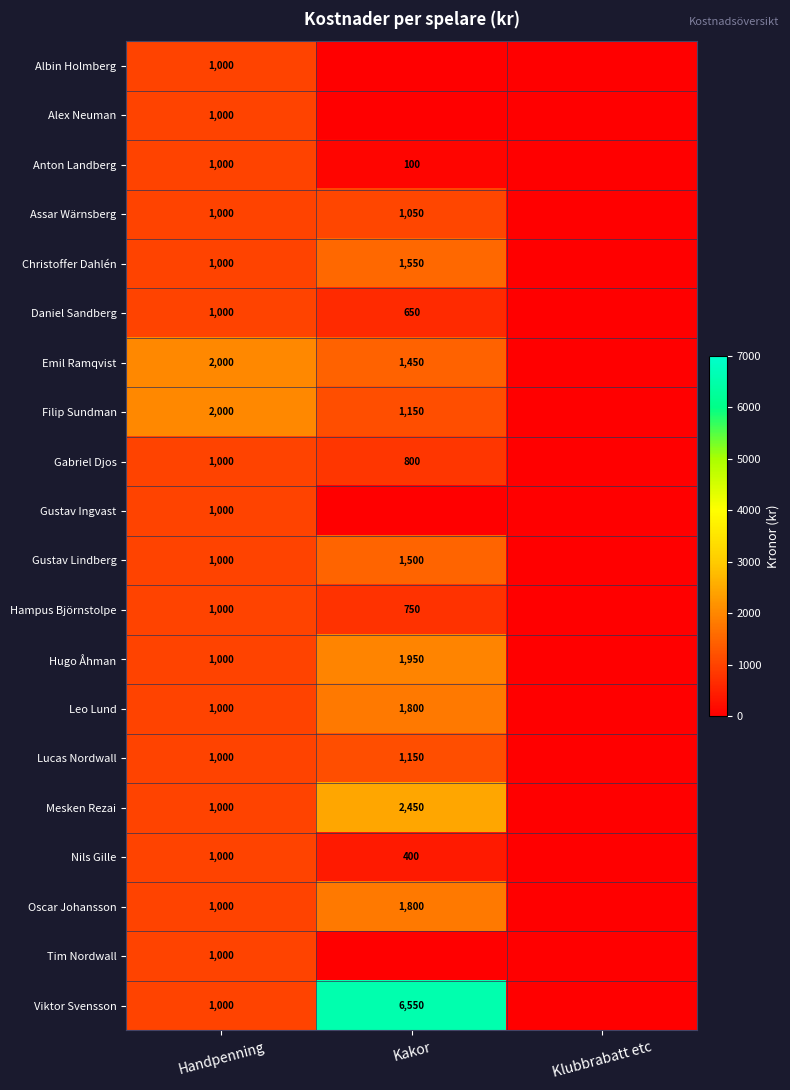

Is it true that Daniel Sandberg equals 650 at Kakor?

True